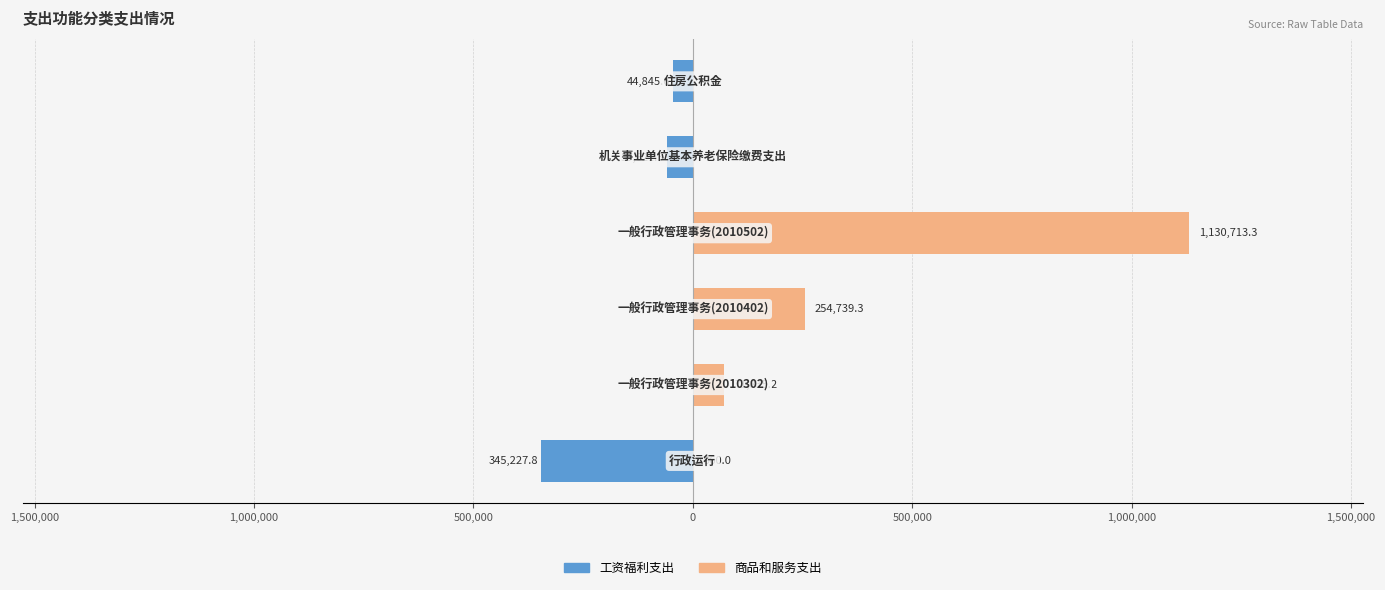

True or false: 商品和服务支出 has a value of -488063.7 at 0.

False